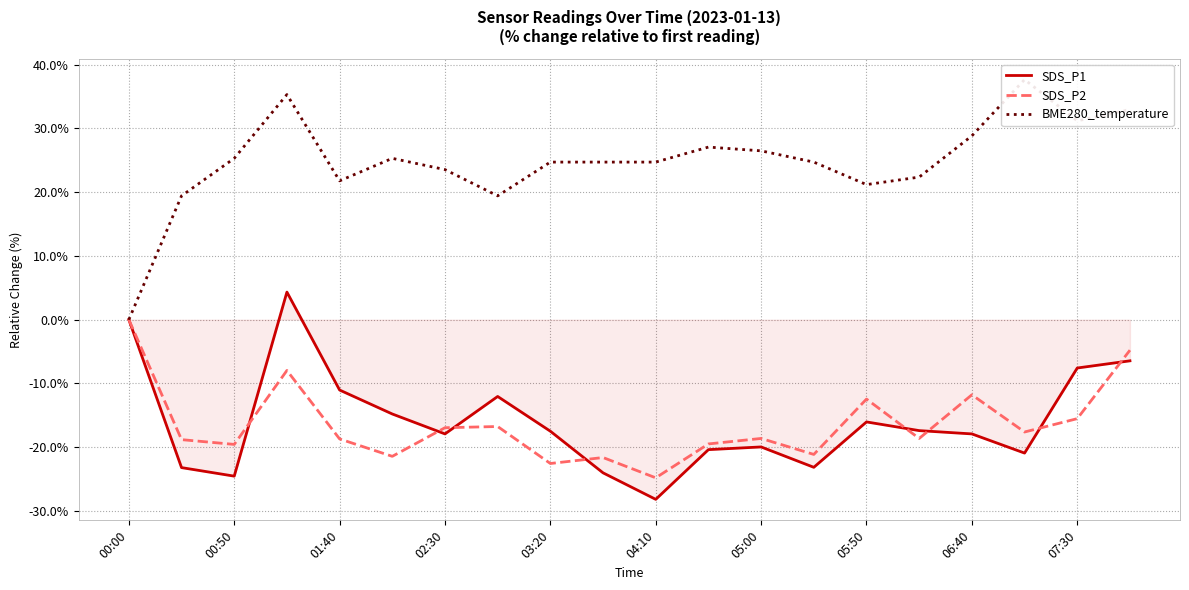

True or false: BME280_temperature and SDS_P2 intersect in this chart.

False